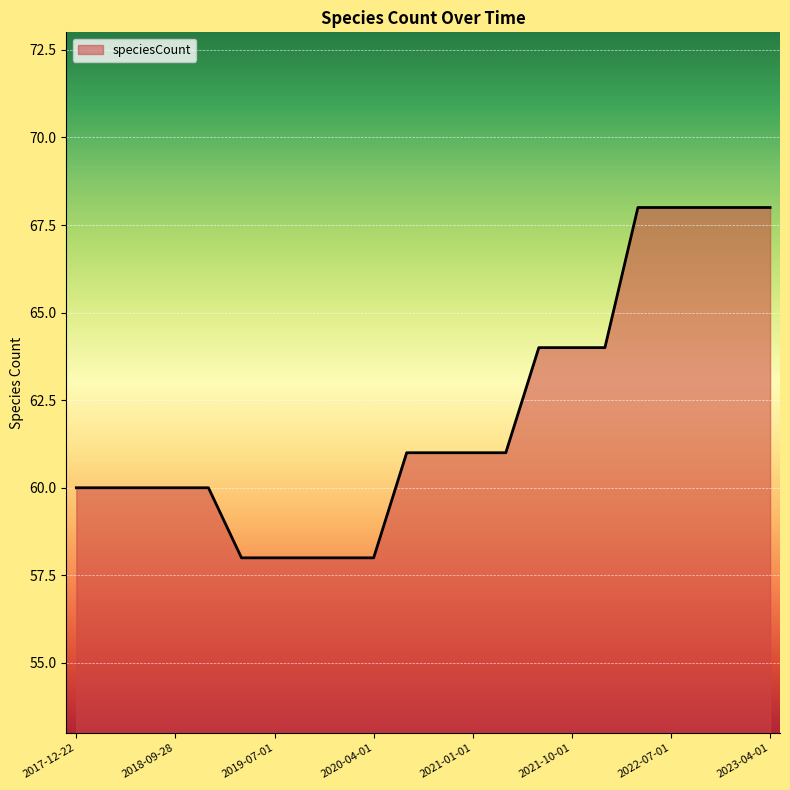

What is the greatest value displayed?

68